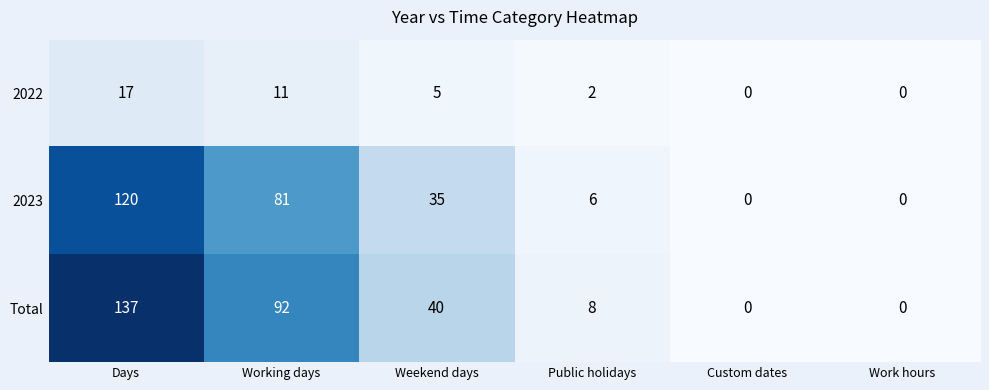

What is the maximum value shown in the chart?

137